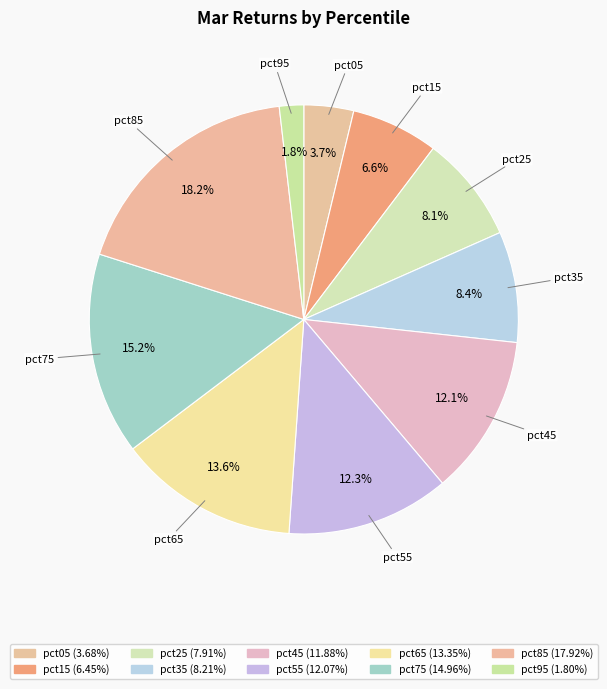

How many slices are in this pie chart?

10